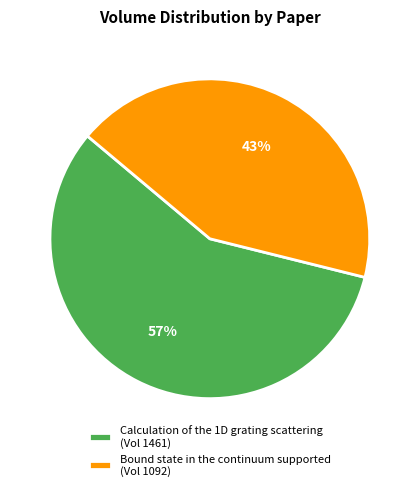

Do Calculation of the 1D grating scattering (Vol 1461) and Bound state in the continuum supported (Vol 1092) together represent more than half of the pie?

Yes